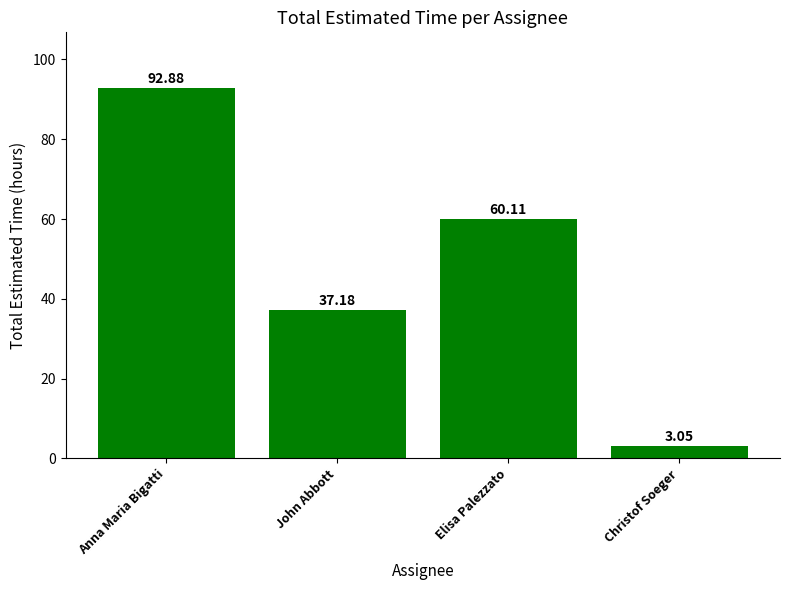

Which has a higher value, Elisa Palezzato or Anna Maria Bigatti?

Anna Maria Bigatti